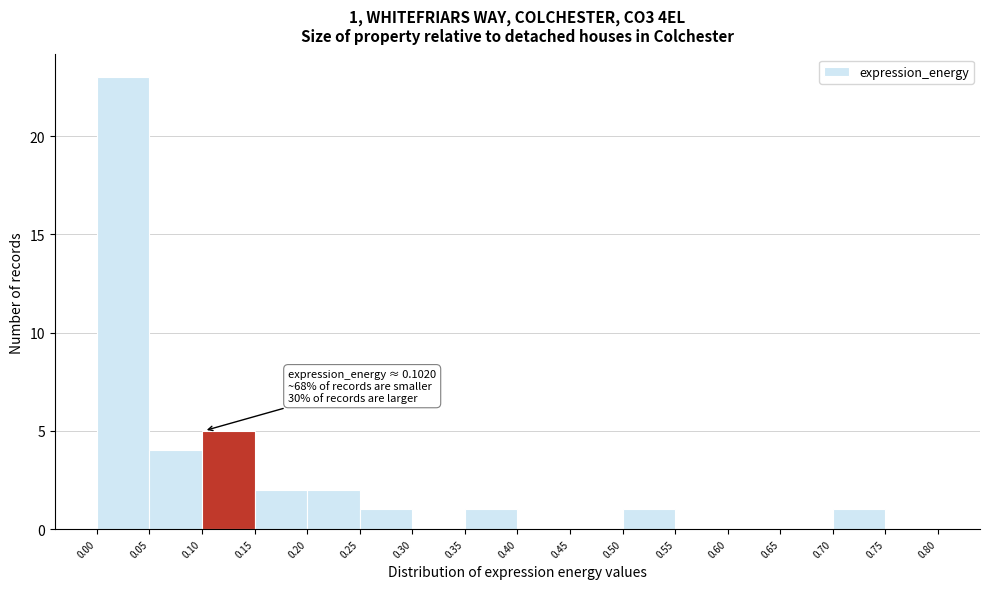

Which range on the x-axis has the tallest bar?

0.00 to 0.05